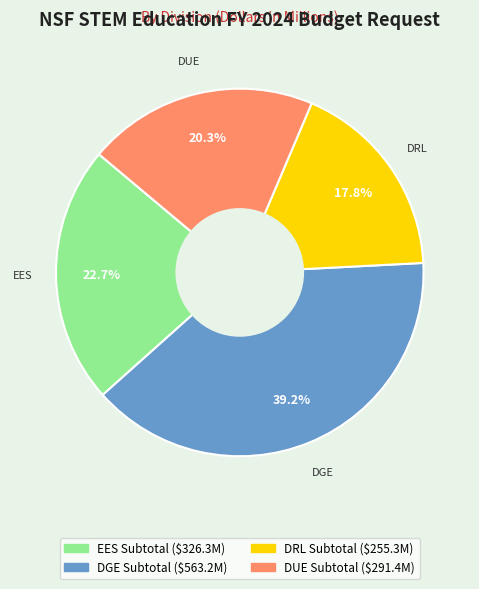

Is there a majority slice in this chart?

No